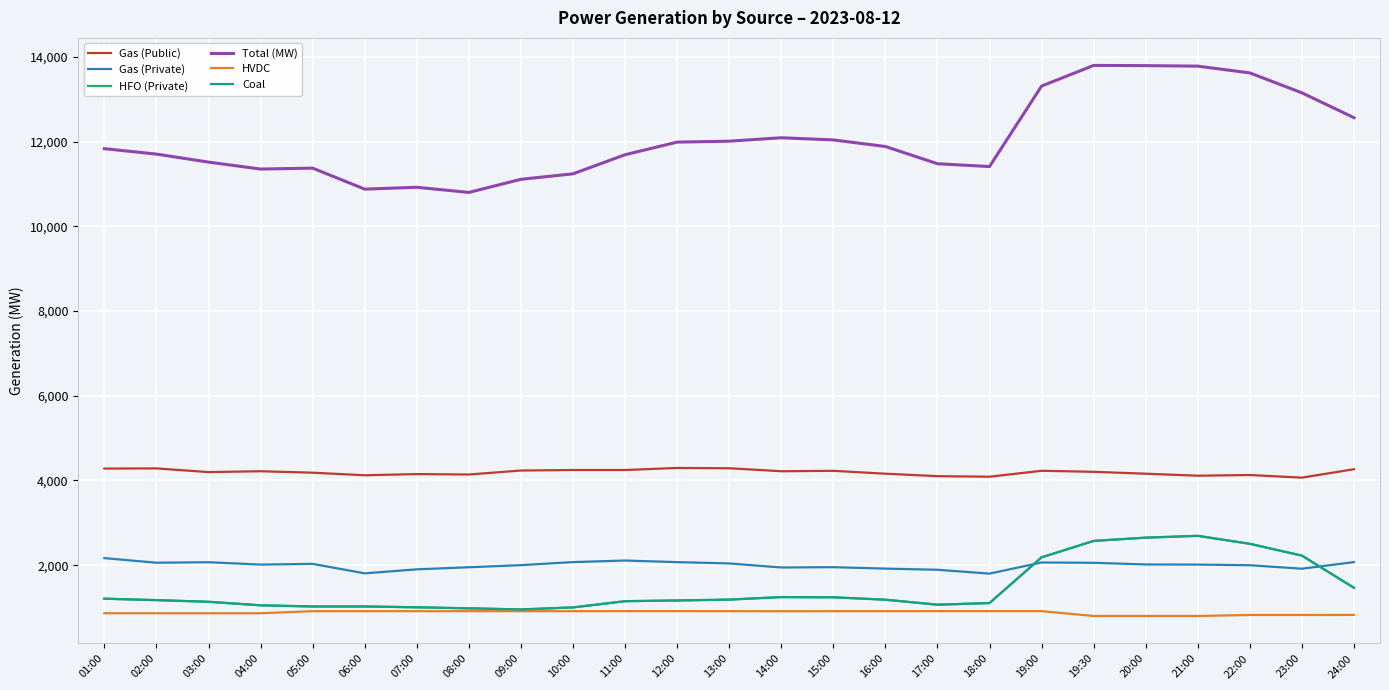

What is the difference between the maximum and minimum values in the Gas (Private) series?

366